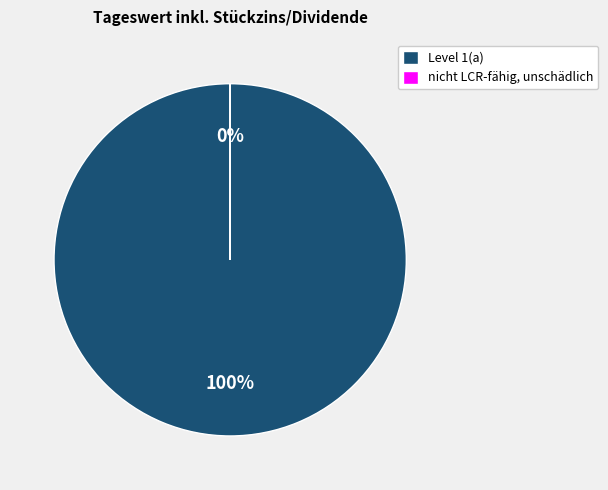

To the nearest percent, what is the average slice percentage?

50%